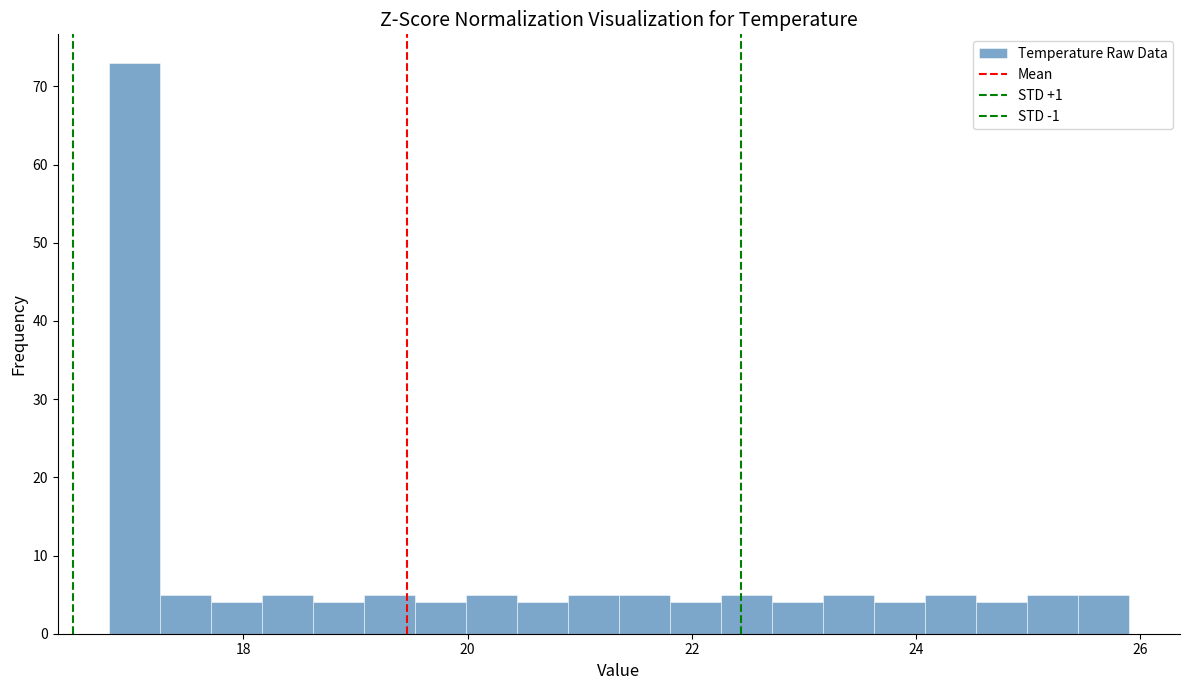

Around what value on the x-axis is the tallest bar? Give the approximate position of its centre, as read against the axis.

17.0